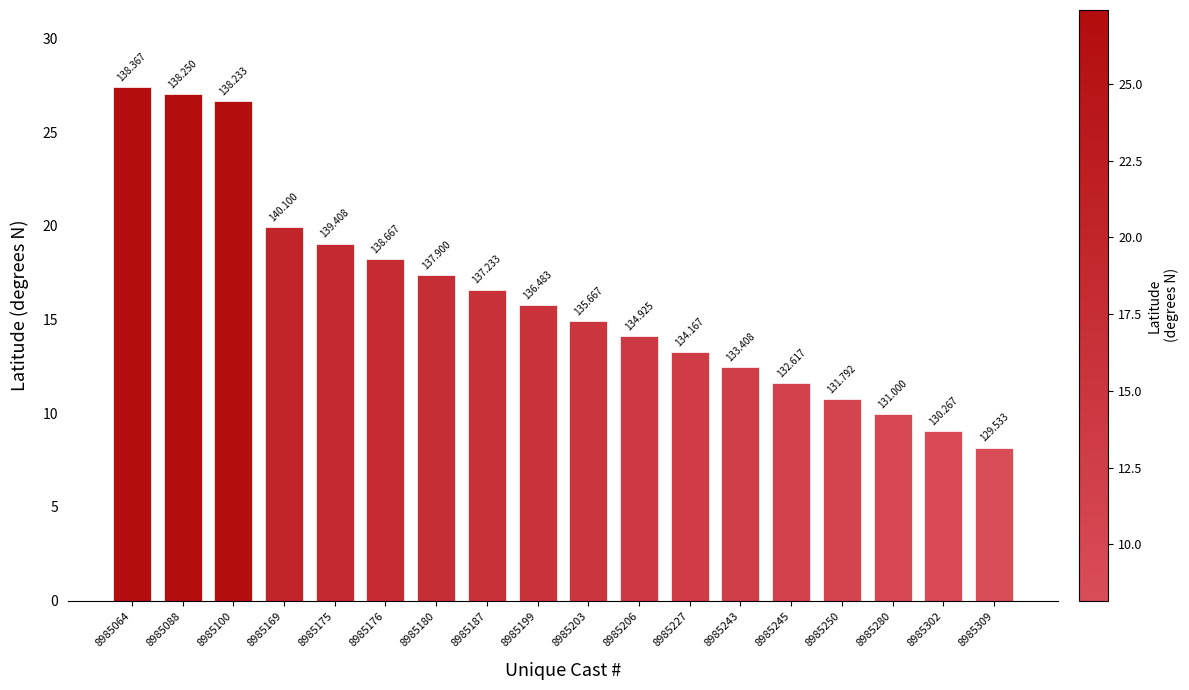

How many bars are there in total?

18